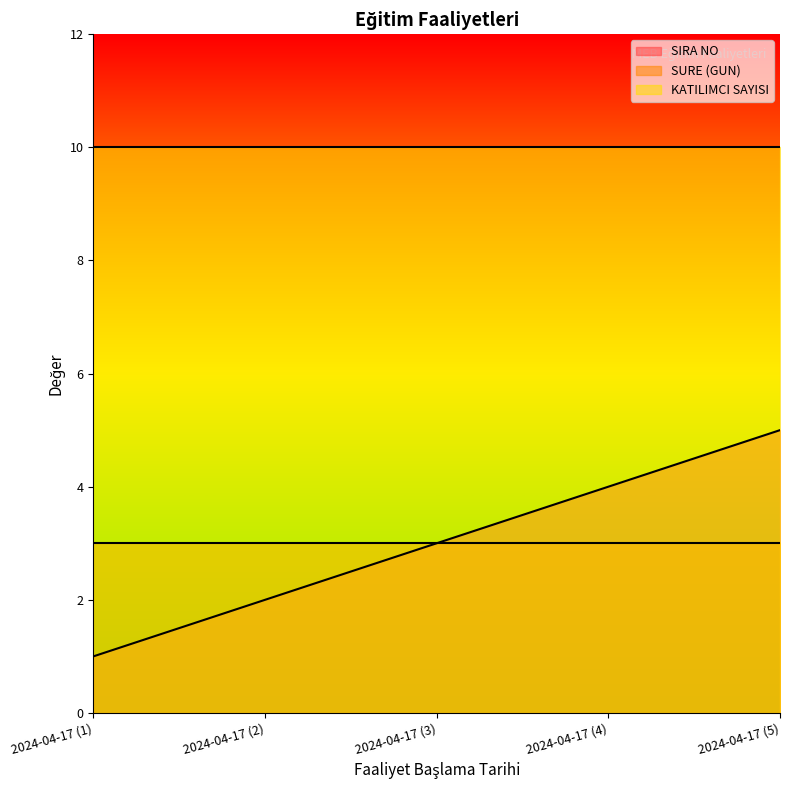

Which series has the largest total across all categories?

KATILIMCI SAYISI